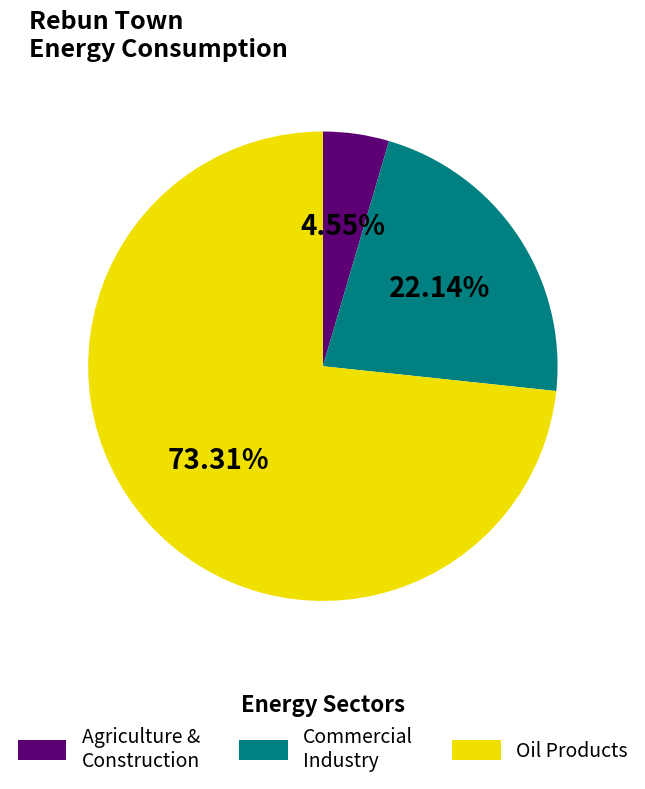

Which category has the smallest portion of the pie?

Agriculture & Construction